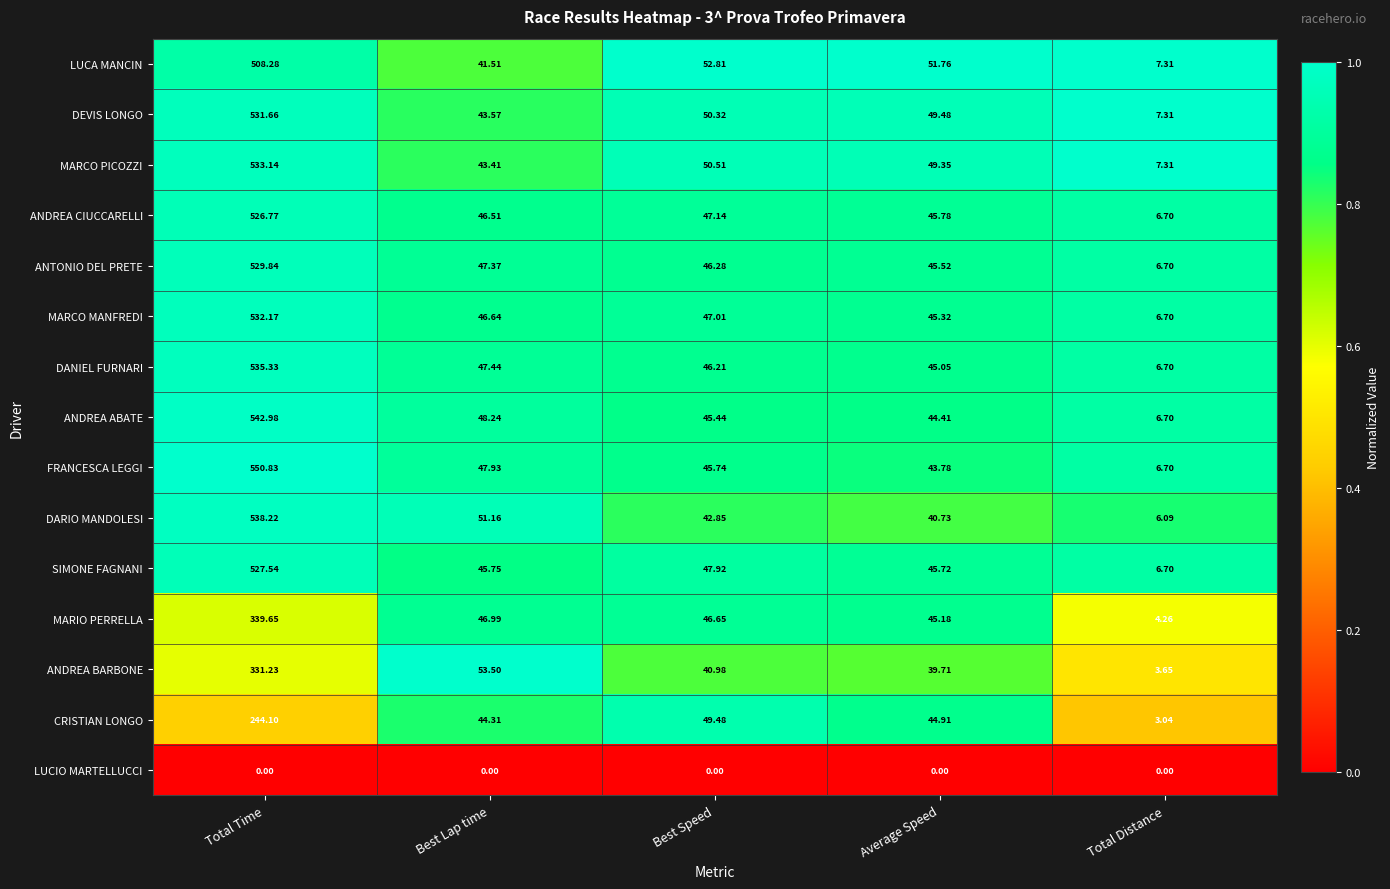

Is the value of LUCIO MARTELLUCCI at Average Speed greater than the value of SIMONE FAGNANI at Best Lap time?

No